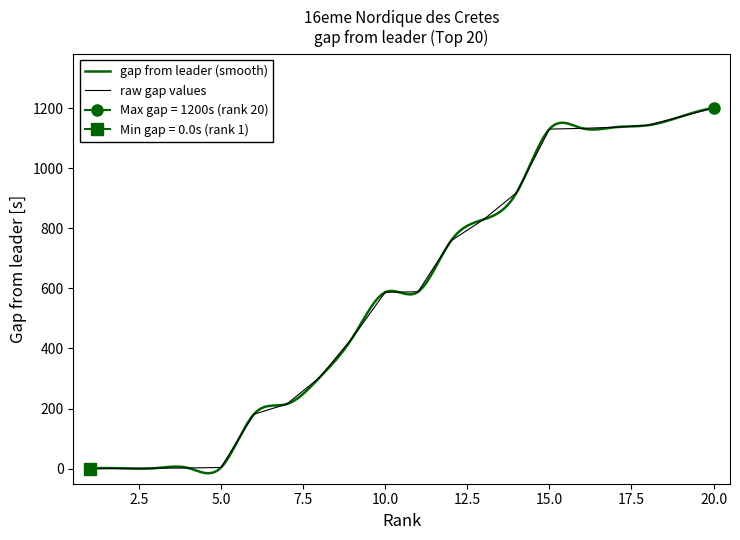

Does the chart have visible grid lines?

No